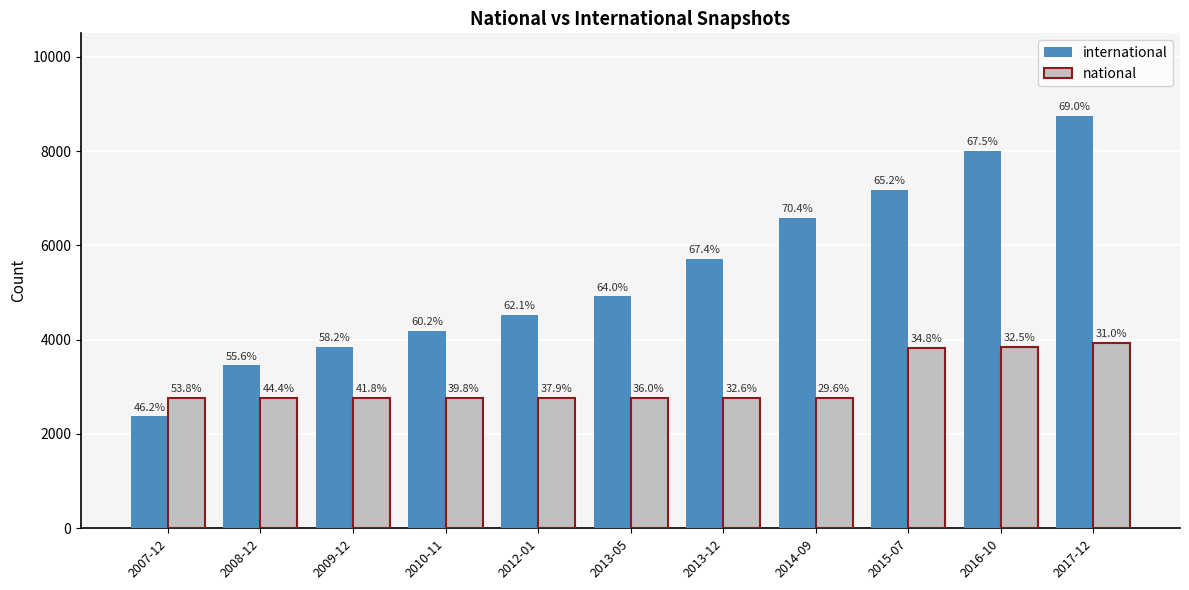

Is the value of national at 2015-07 greater than the value of international at 2015-07?

No